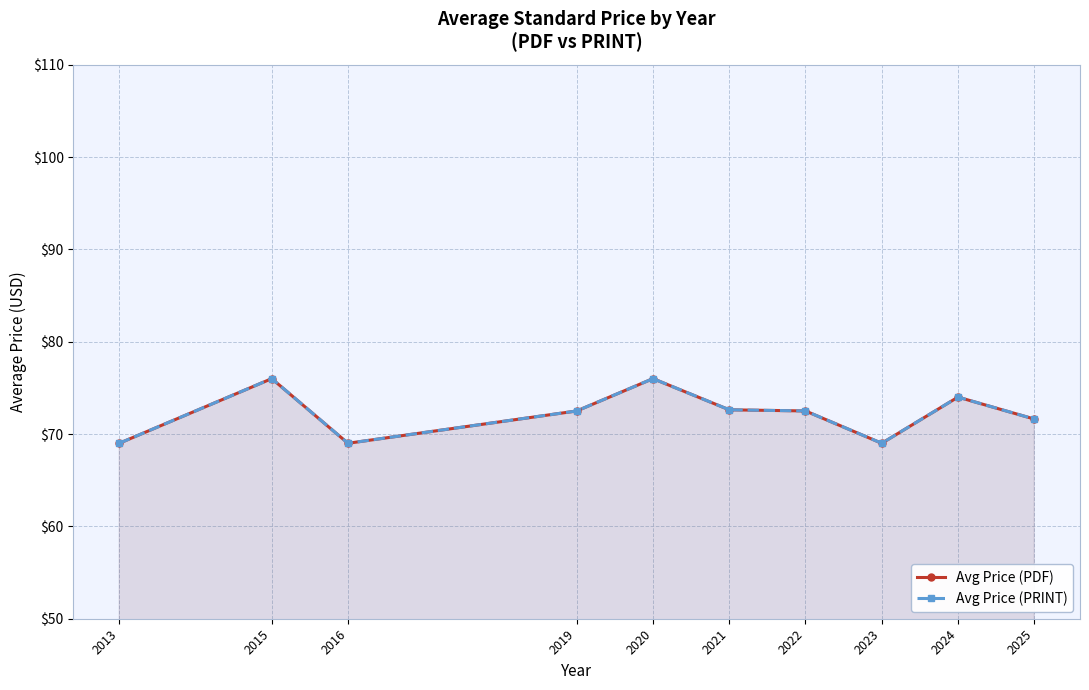

In Avg Price (PDF), how many points are lower than both neighbors (excluding endpoints)?

2